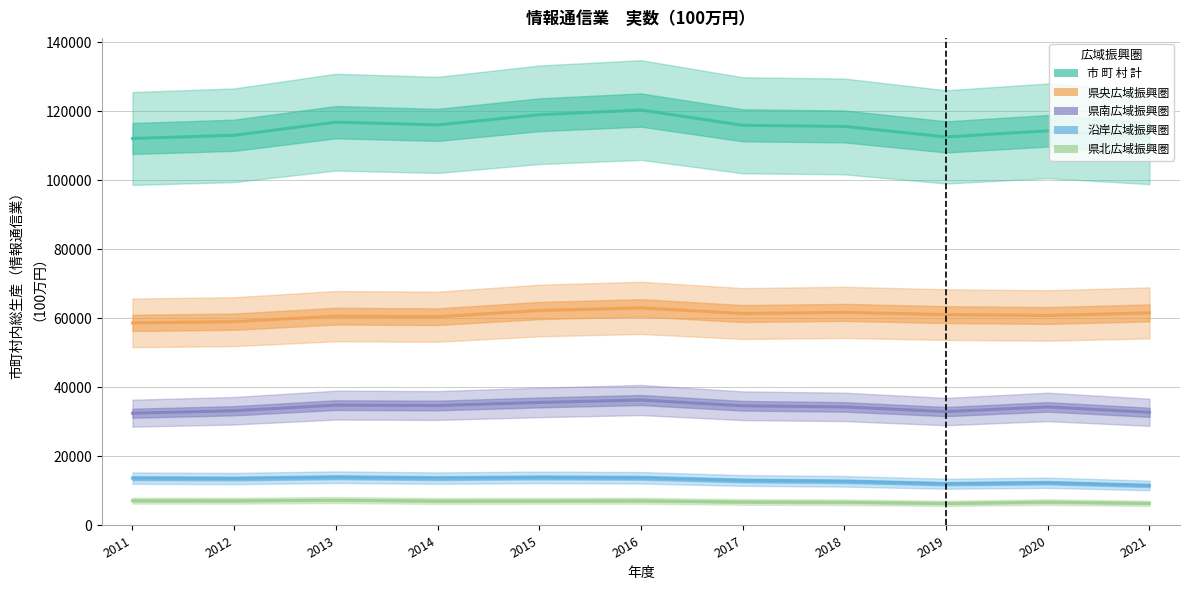

At which category is the sum across all series the highest?

2016